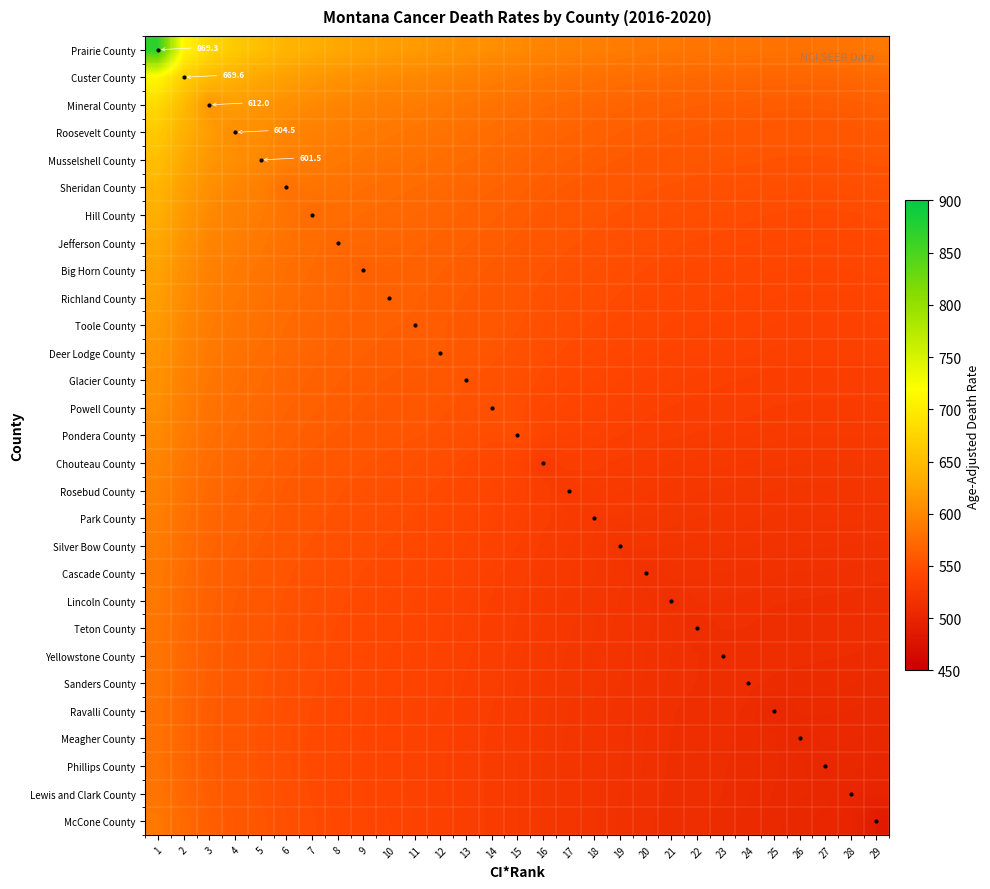

Which category has the lowest value across all series?

29